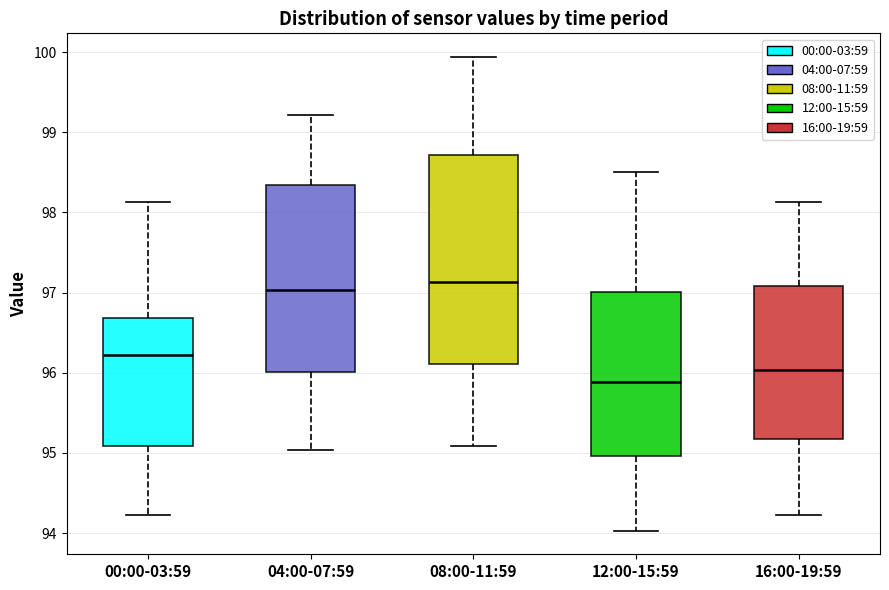

Comparing the boxes themselves (not the whiskers), which one is the tallest?

08:00-11:59